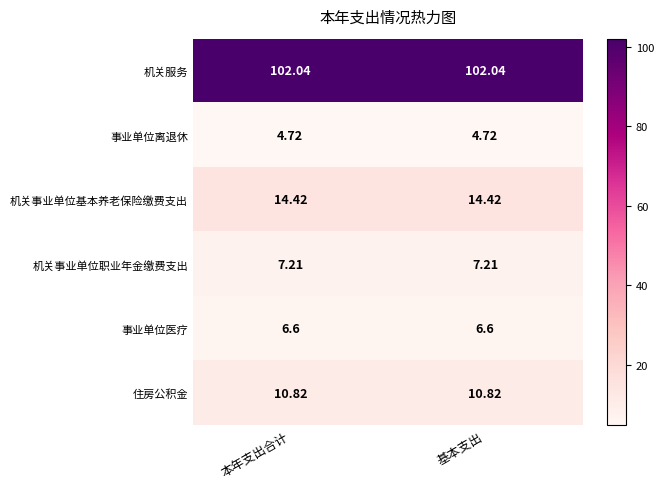

At 本年支出合计, list the series in order from smallest to largest.

事业单位离退休, 事业单位医疗, 机关事业单位职业年金缴费支出, 住房公积金, 机关事业单位基本养老保险缴费支出, 机关服务